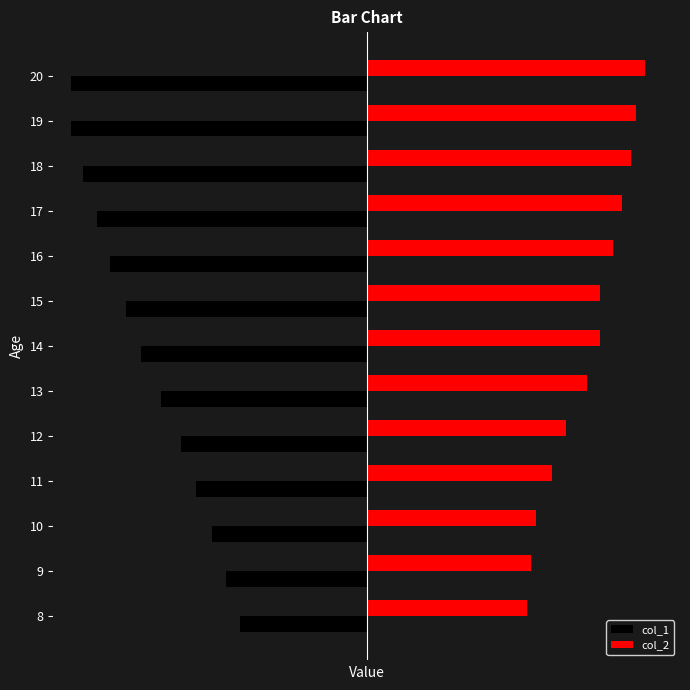

What are all the series names shown in the legend?

col_1, col_2